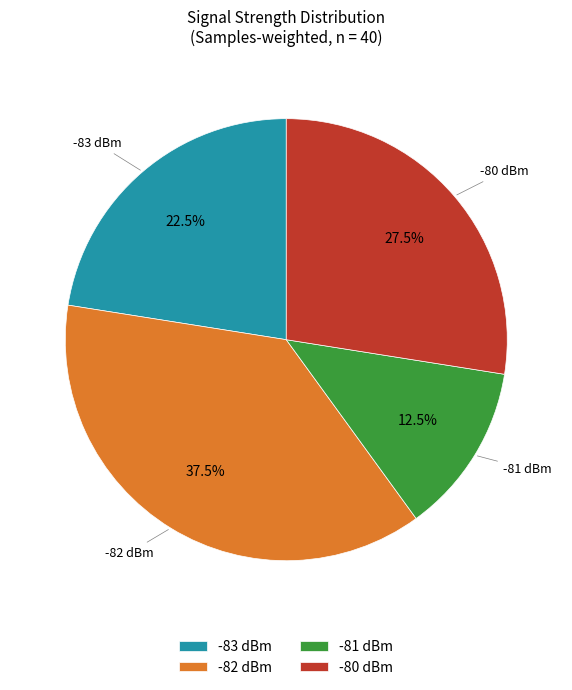

Which category has the smallest portion of the pie?

-81 dBm